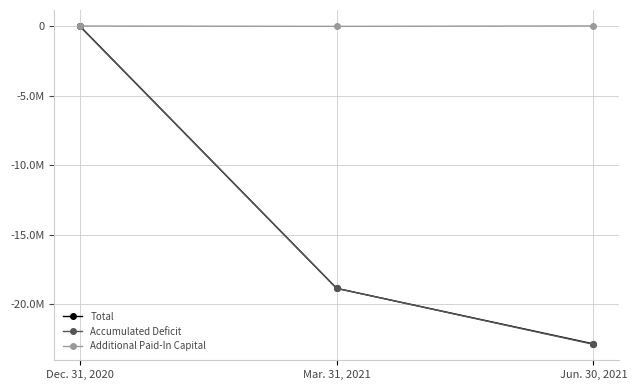

Where is Accumulated Deficit nearest to the value -11436474?

Mar. 31, 2021